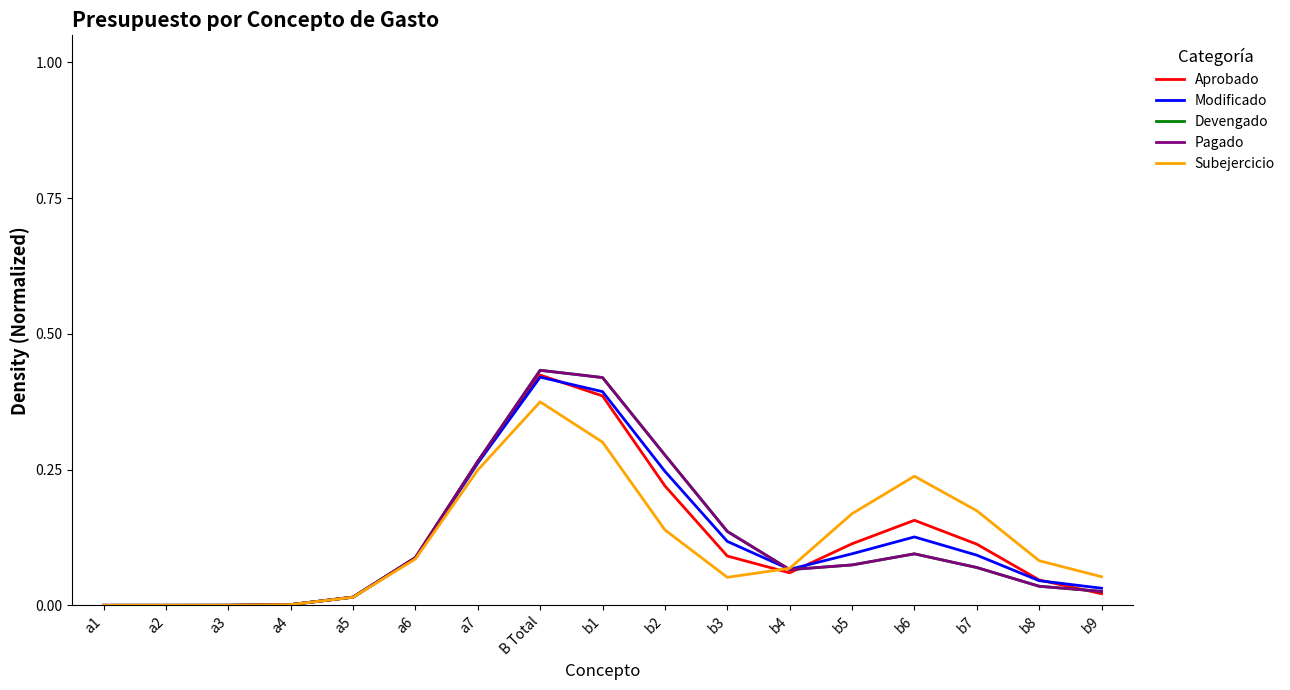

Is this an area chart (filled region under the line)?

No